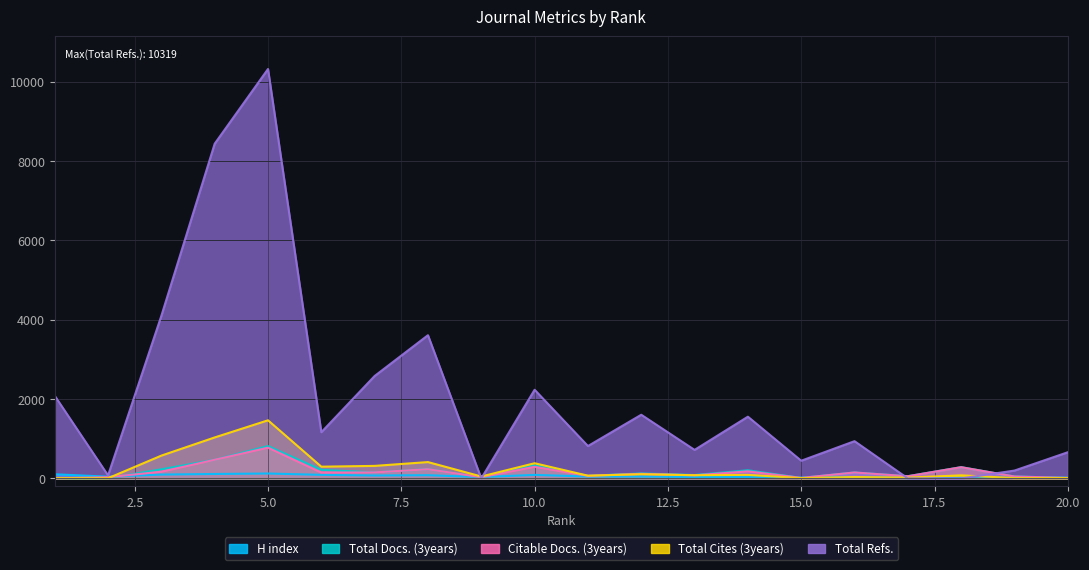

Rank the categories by Total Docs. (3years) value from highest to lowest.

5, 4, 10, 18, 8, 3, 6, 14, 7, 16, 12, 13, 11, 17, 19, 9, 20, 15, 2, 1